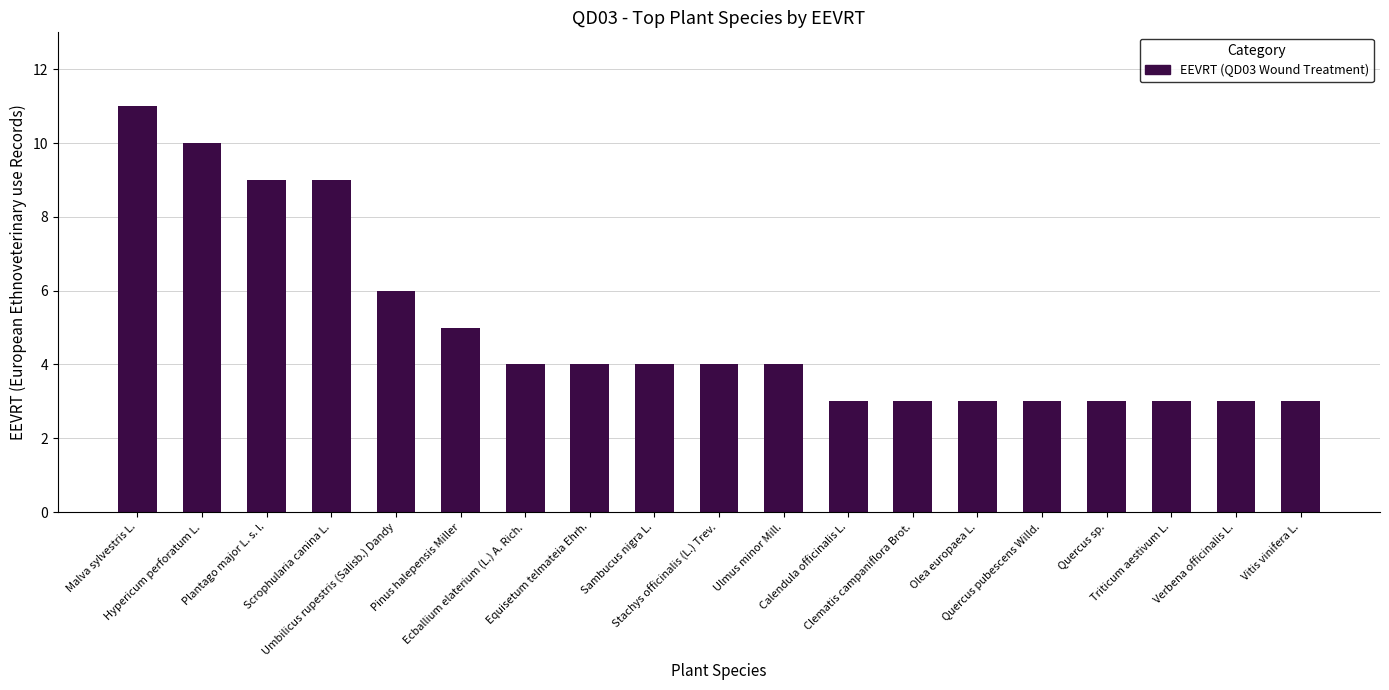

What is the maximum value shown in the chart?

11